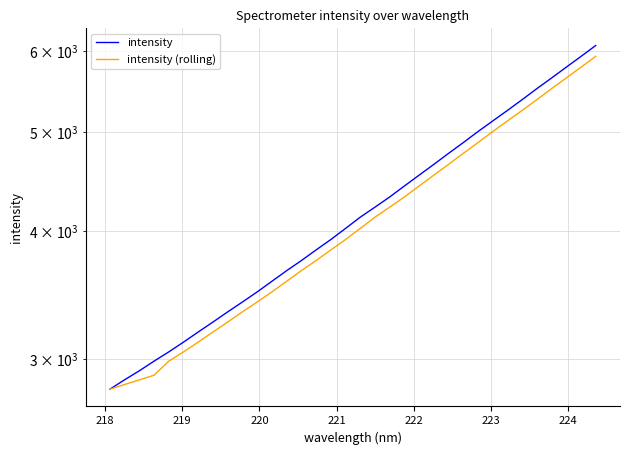

At 218, list the series in order from largest to smallest.

intensity, intensity (rolling)